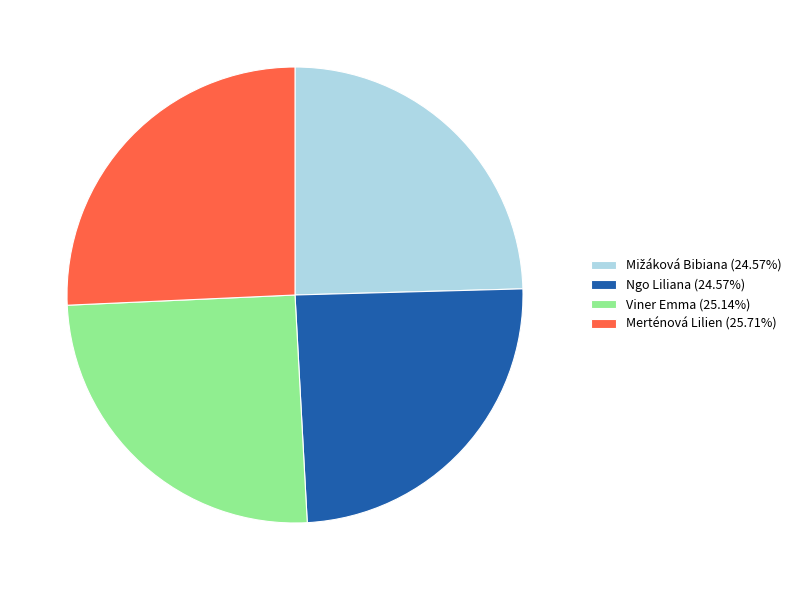

The Ngo Liliana slice represents 18% of the pie. True or false?

False